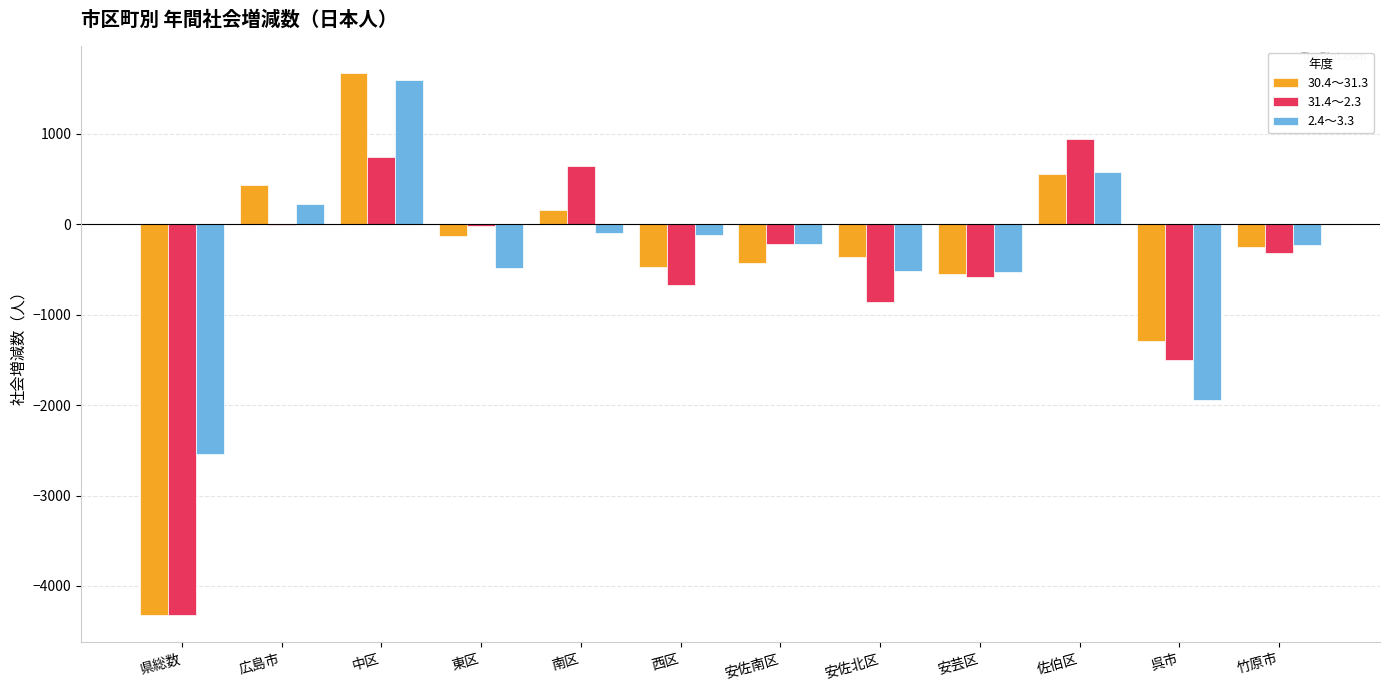

Is the value of 31.4～2.3 at 呉市 greater than the value of 2.4～3.3 at 東区?

No